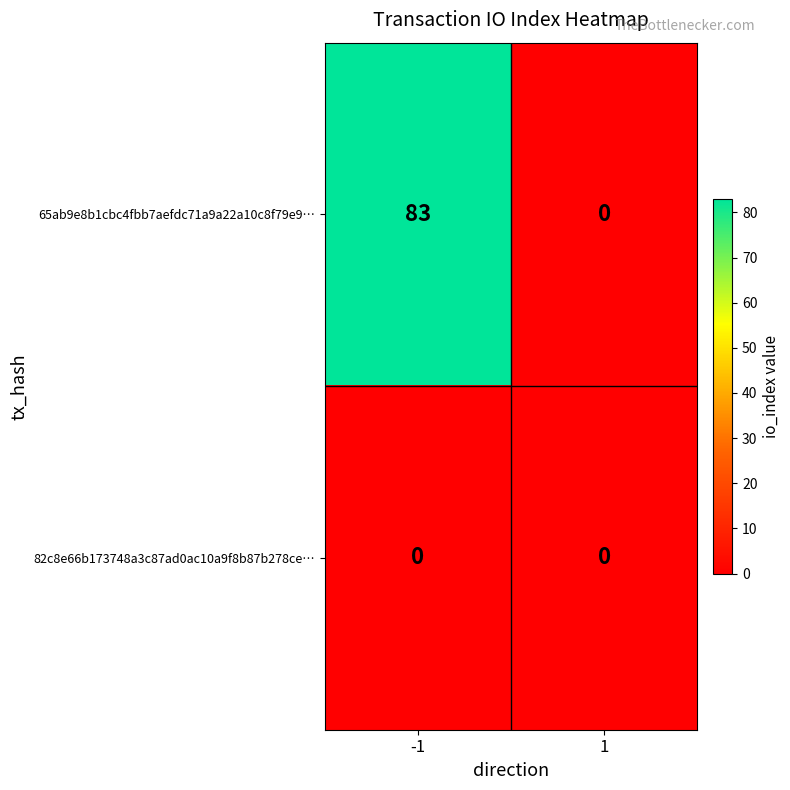

What is the maximum value shown in the chart?

83